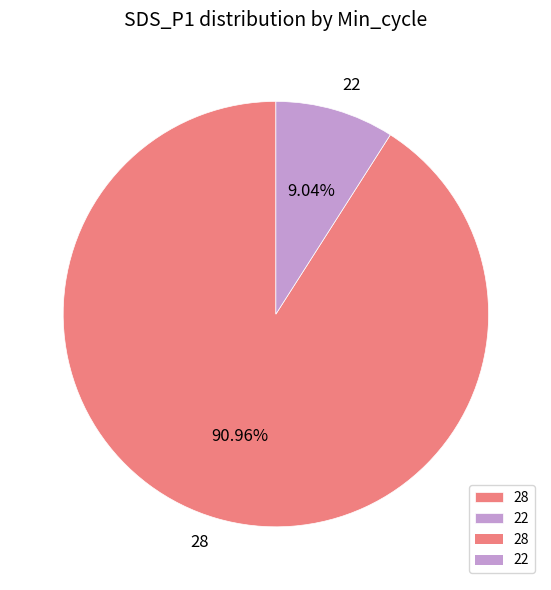

To the nearest percent, what is the average slice percentage?

50%